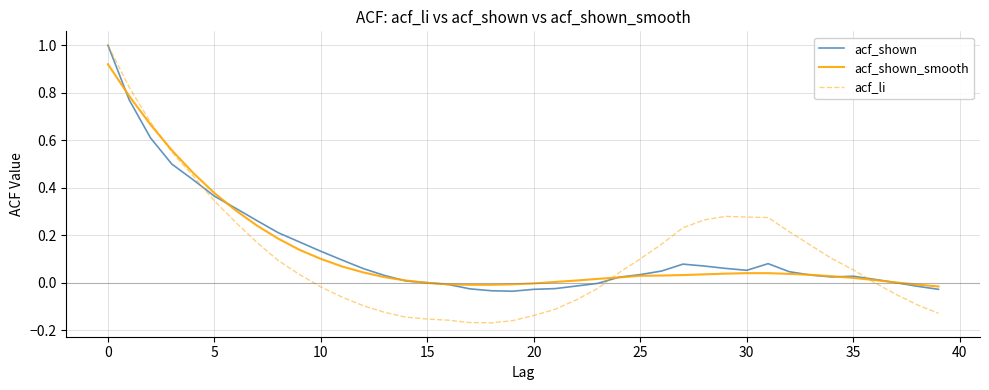

Which series has the largest range (max minus min)?

acf_li